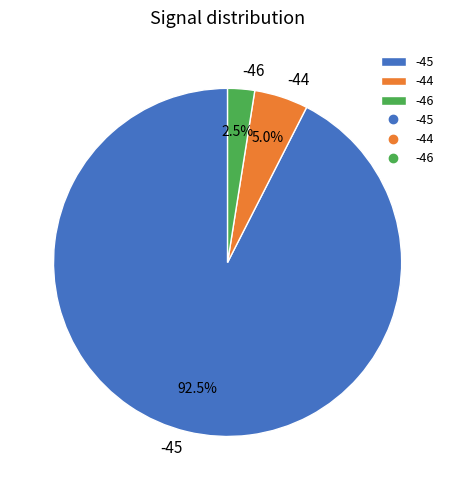

To the nearest percent, what is the average slice percentage?

33%